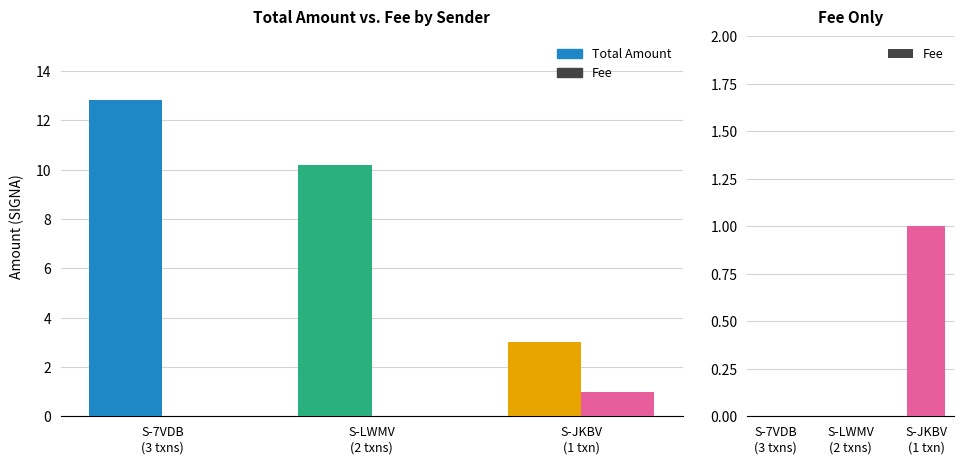

Reading left to right, list all the values displayed in this chart.

Total Amount: S-7VDB
(3 txns)=12.8	S-LWMV
(2 txns)=10.2	S-JKBV
(1 txn)=3.0
Fee: S-7VDB
(3 txns)=0.0	S-LWMV
(2 txns)=0.0	S-JKBV
(1 txn)=1.0